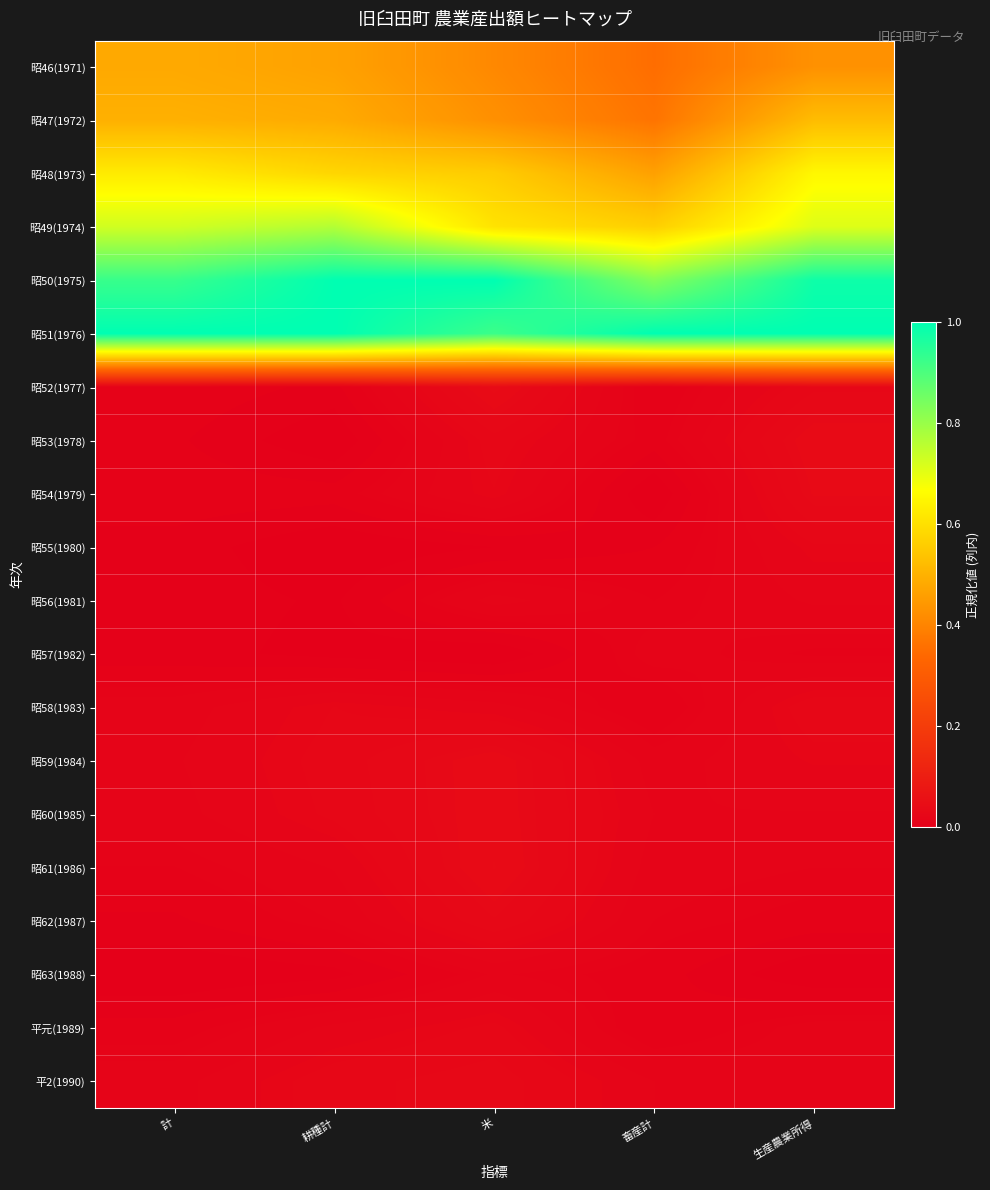

At how many categories does at least one series exceed 0?

5